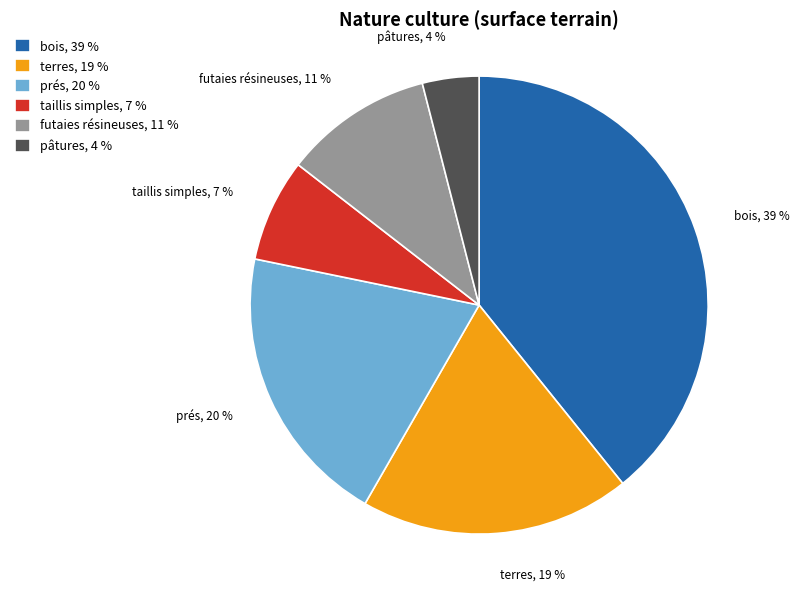

Do taillis simples and pâtures together represent more than half of the pie?

No